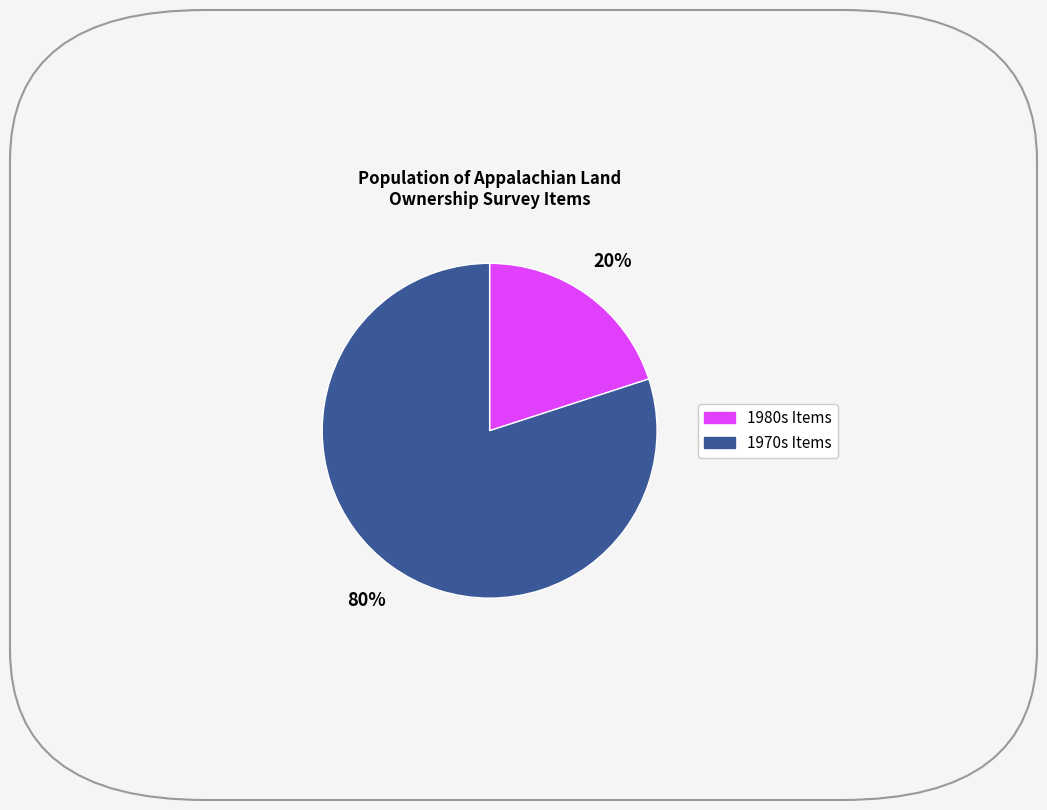

How many segments does this pie chart have?

2